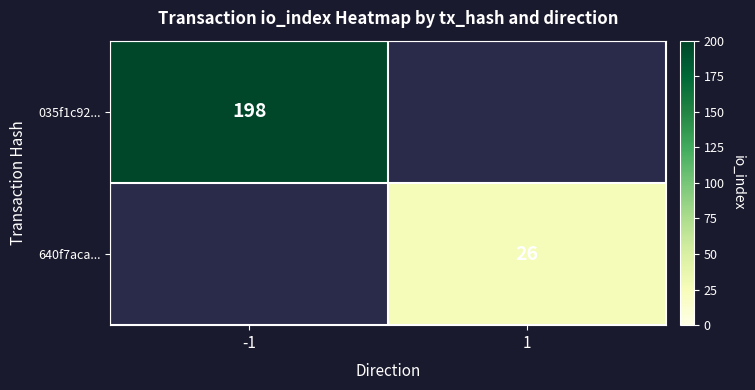

The 640f7aca... series shows 6.2 at 1. True or false?

False